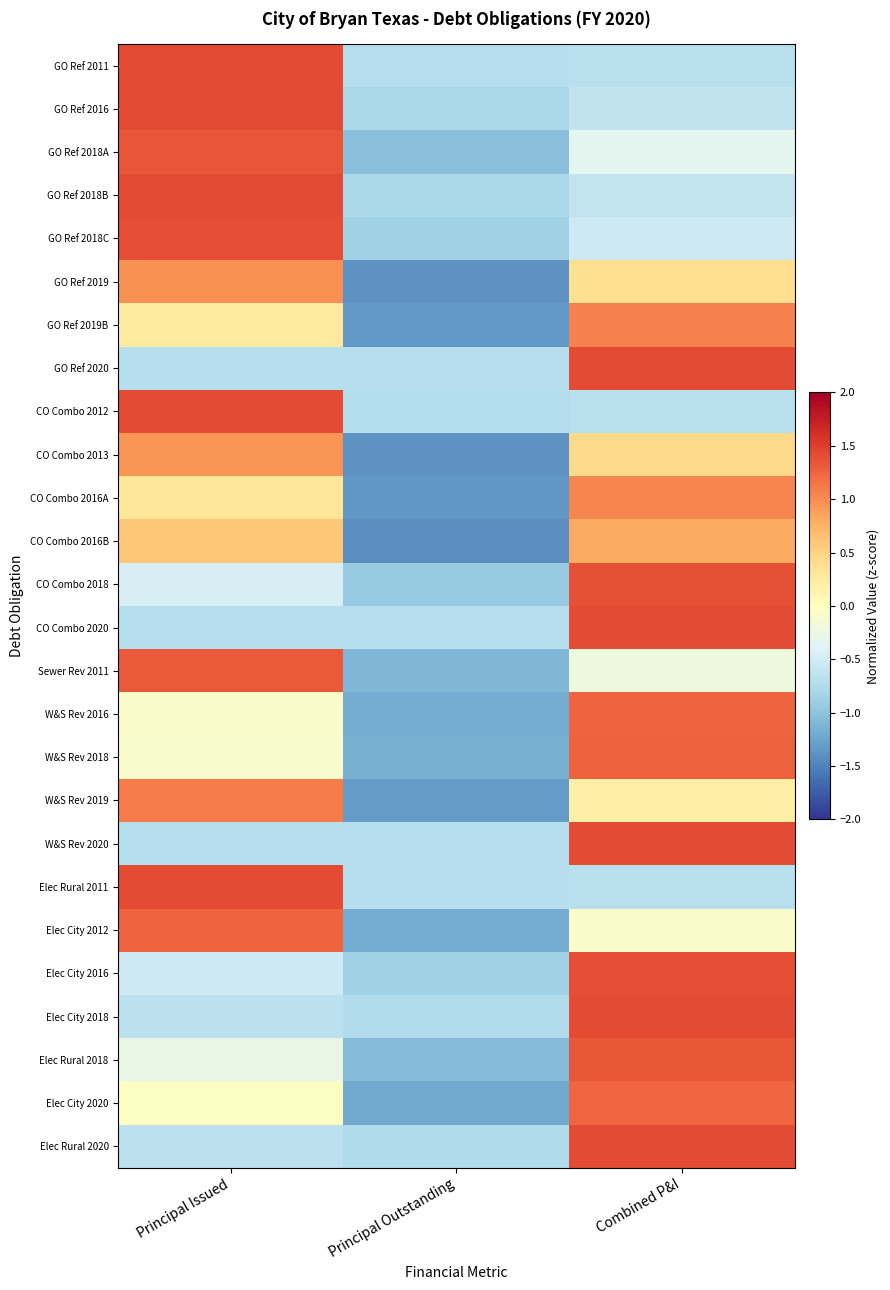

Which series has the largest range (max minus min)?

Elec City 2020